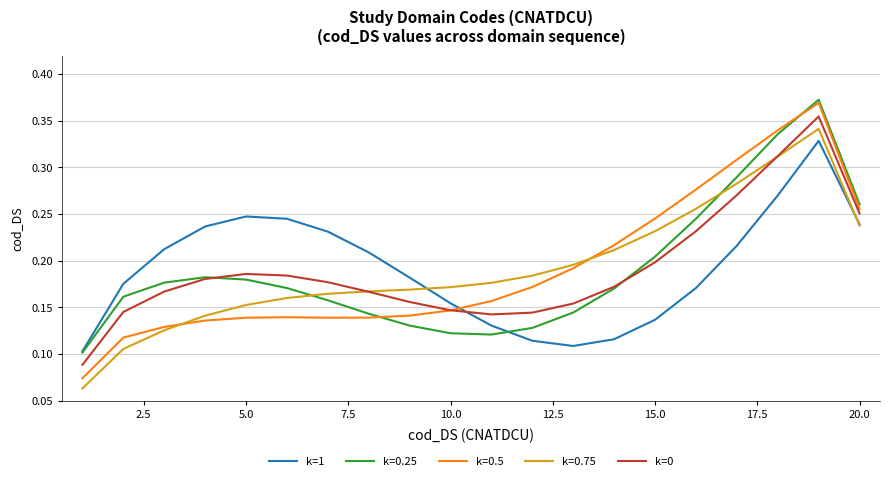

Which series has the widest spread of values?

k=0.5